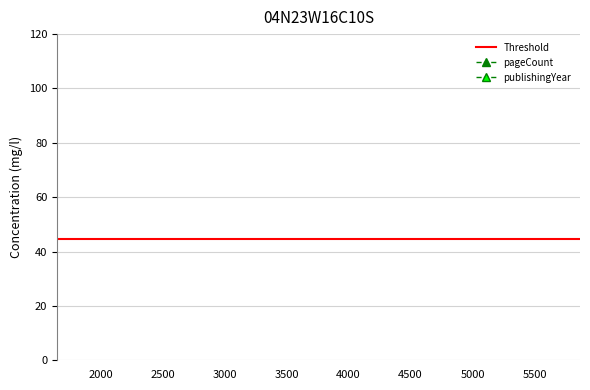

What is the total value across all series at 4909?

2124